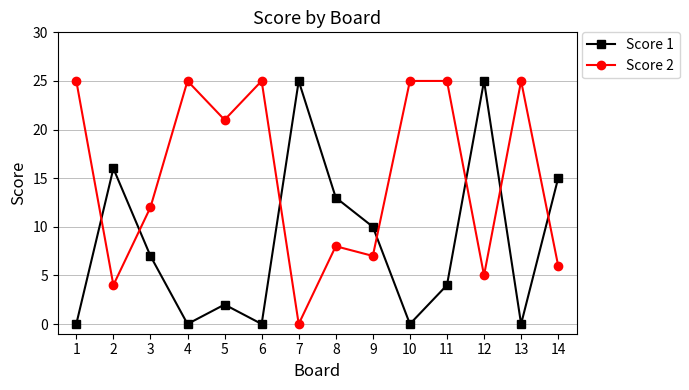

At which label does Score 1 first exceed 7?

2